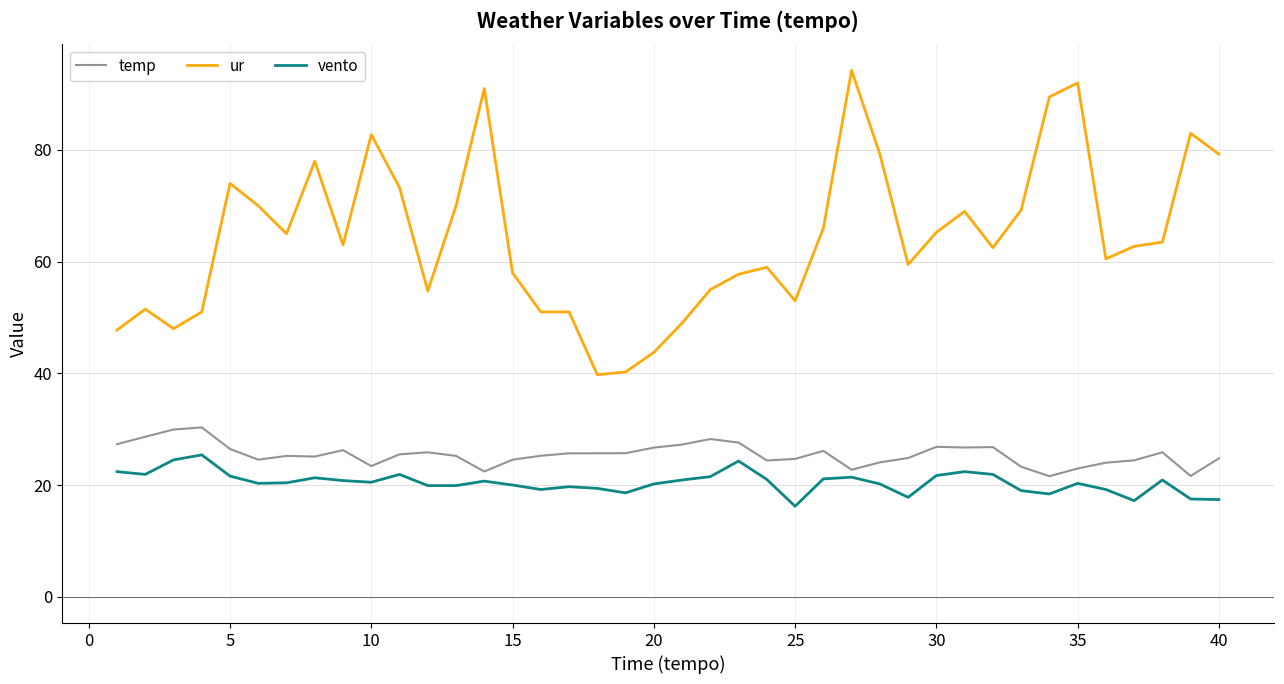

What is the lowest value of the vento series?

16.2